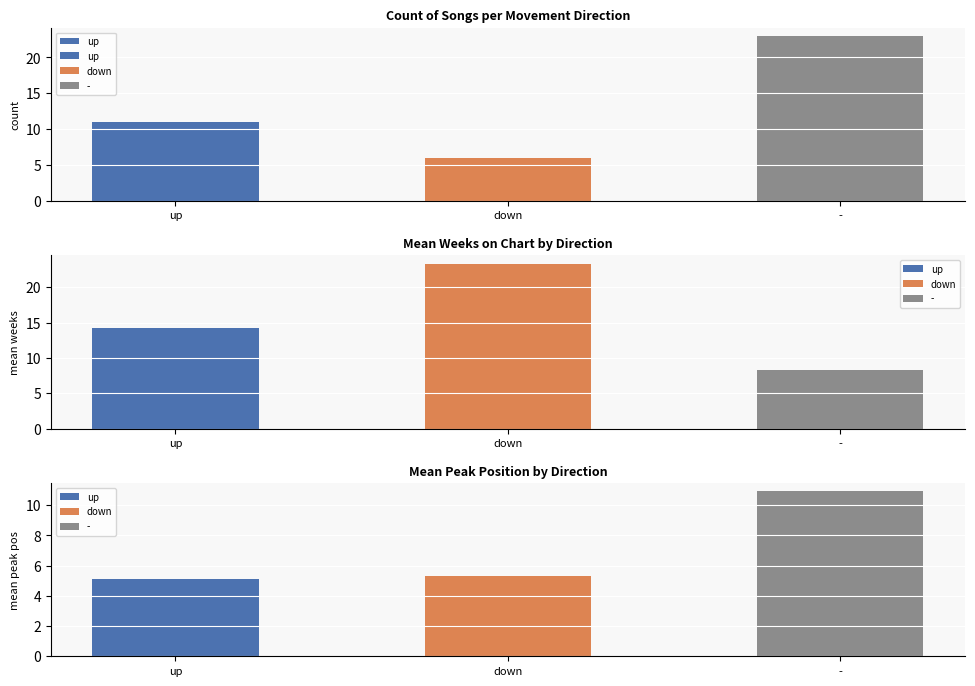

Are the bars horizontal?

No